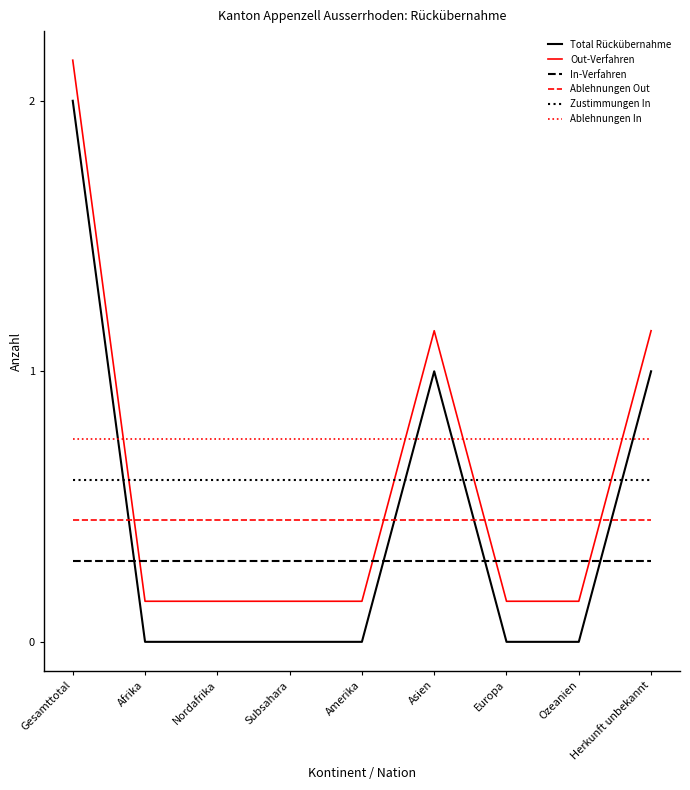

The Total Rückübernahme series shows 1.4 at Herkunft unbekannt. True or false?

False